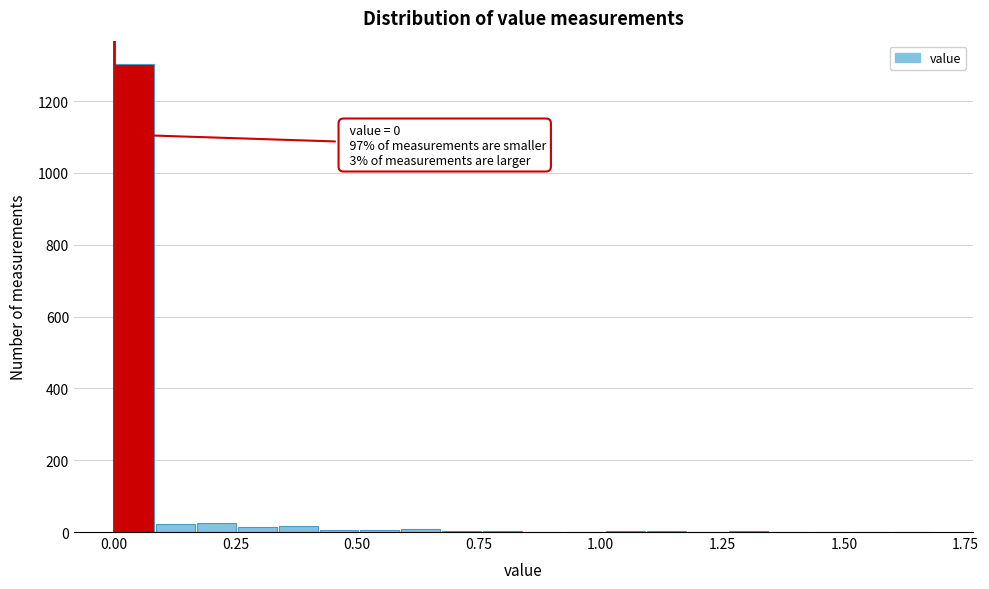

Read against the x-axis, roughly where is the centre of the tallest bar?

0.05